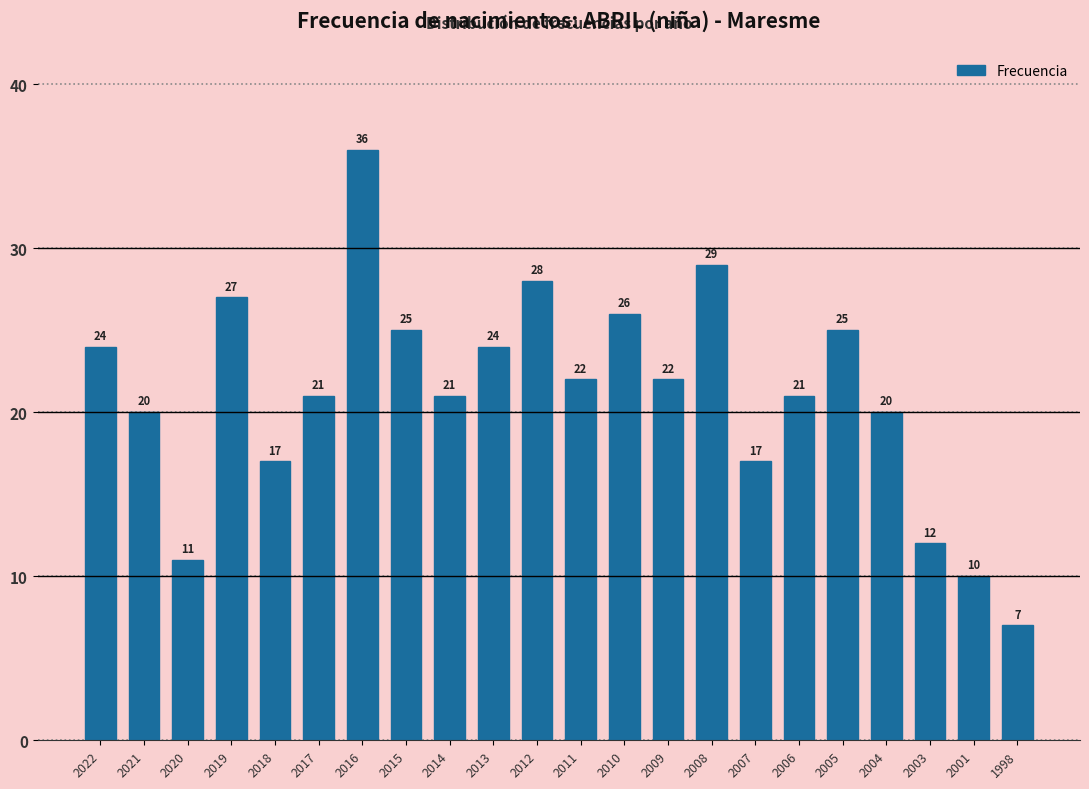

Reading left to right, extract all data points from this chart.

24	20	11	27	17	21	36	25	21	24	28	22	26	22	29	17	21	25	20	12	10	7